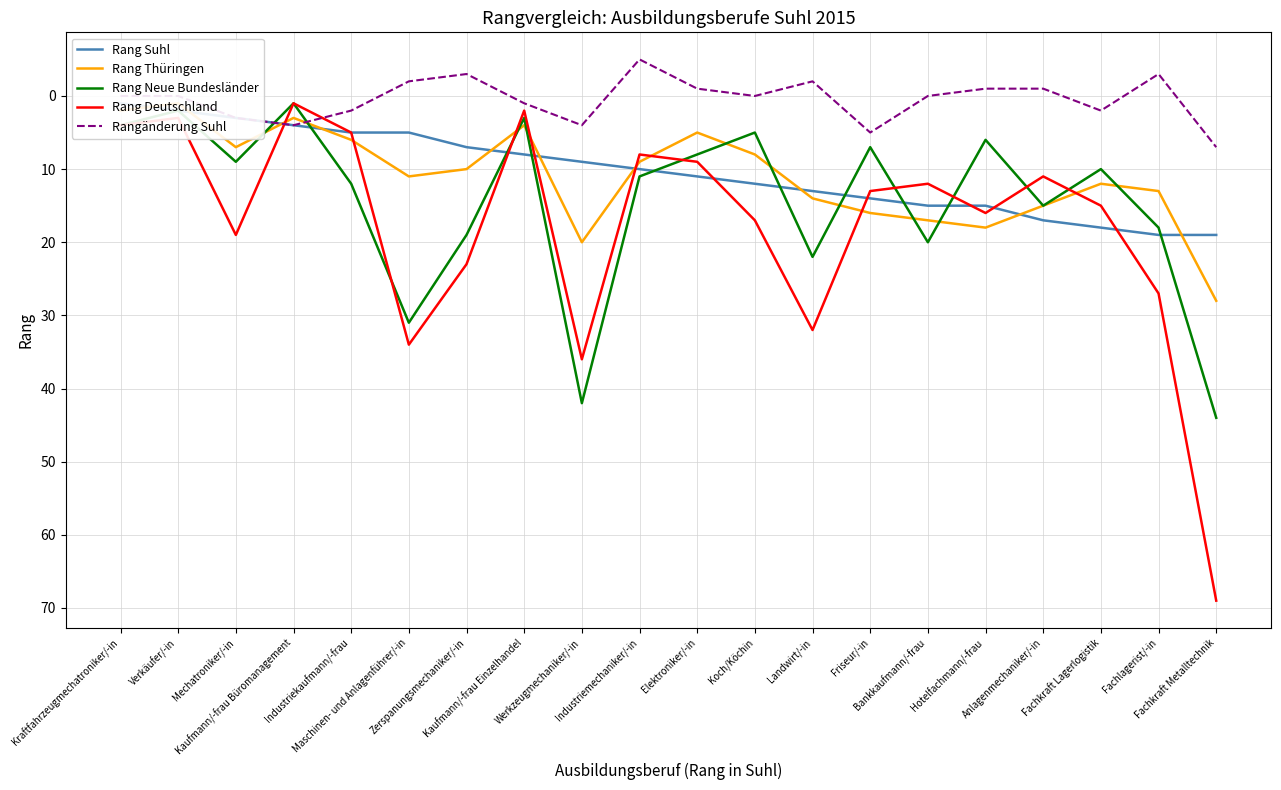

Between Kaufmann/-frau Büromanagement and Industriemechaniker/-in, which series saw the biggest shift?

Rang Neue Bundesländer